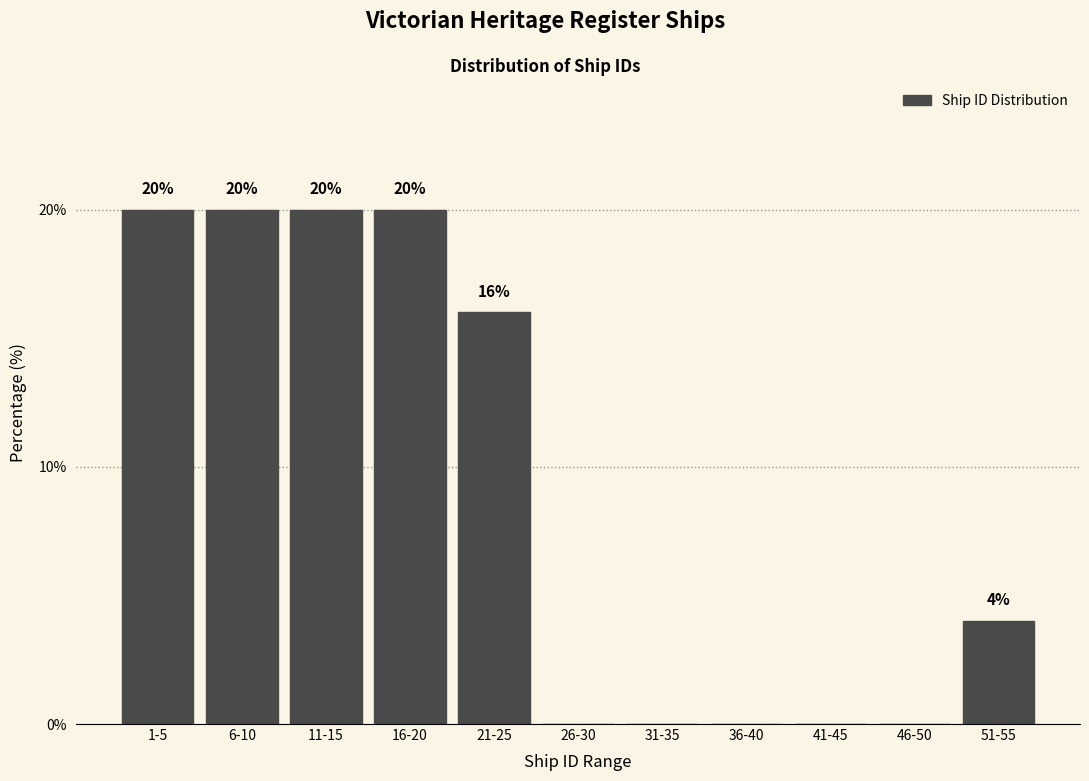

Reading left to right, list all the values displayed in this chart.

1-5=20	6-10=20	11-15=20	16-20=20	21-25=16	26-30=0	31-35=0	36-40=0	41-45=0	46-50=0	51-55=4